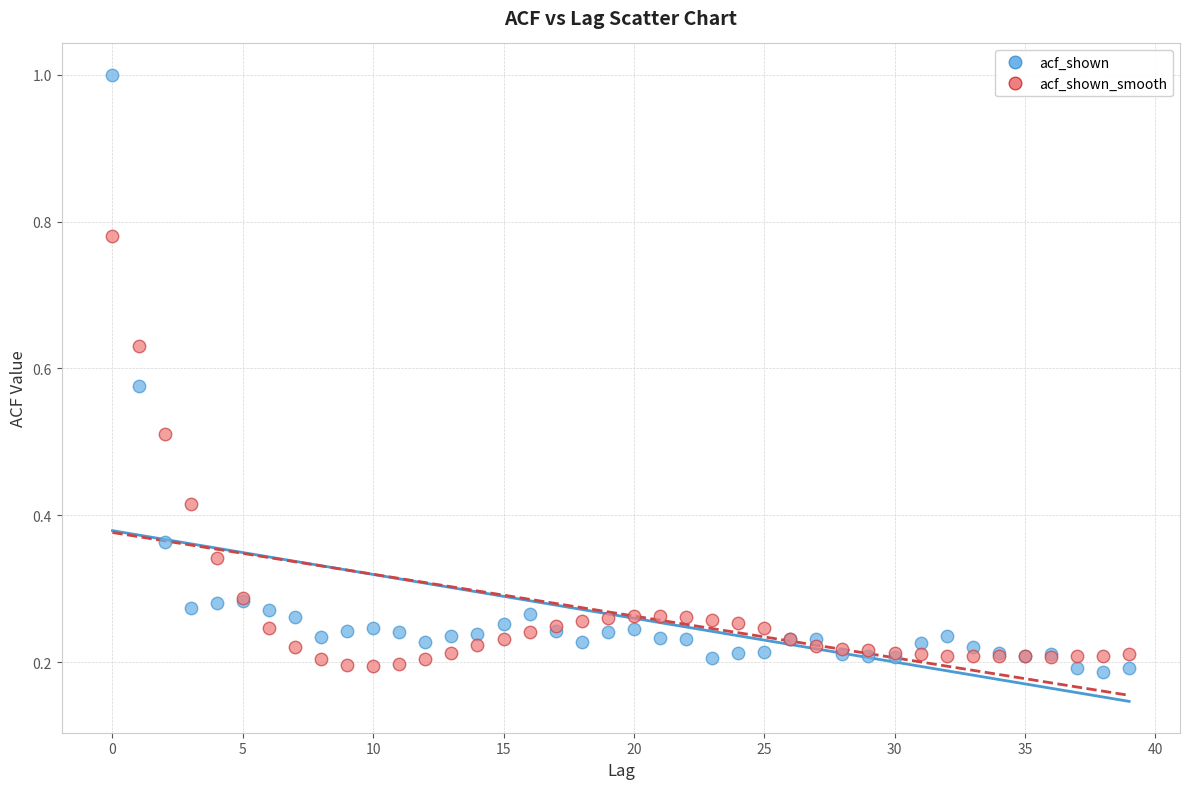

Which series reaches the maximum Y coordinate?

acf_shown